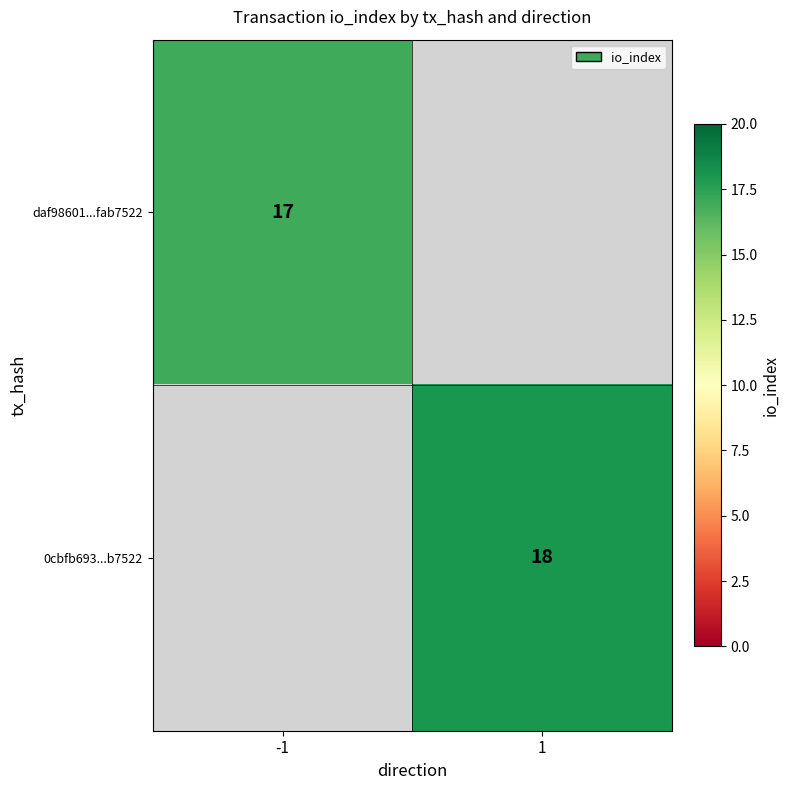

True or false: daf98601...fab7522 has a value of 17 at -1.

True